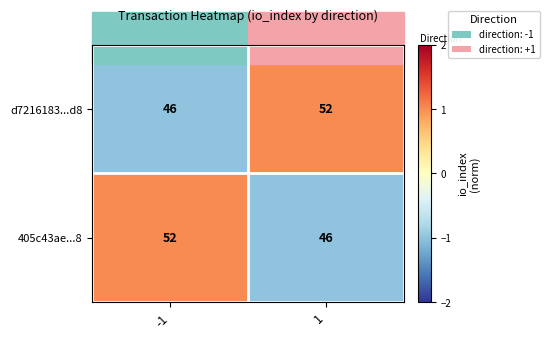

At -1, list the series in order from largest to smallest.

405c43ae...8, d7216183...d8